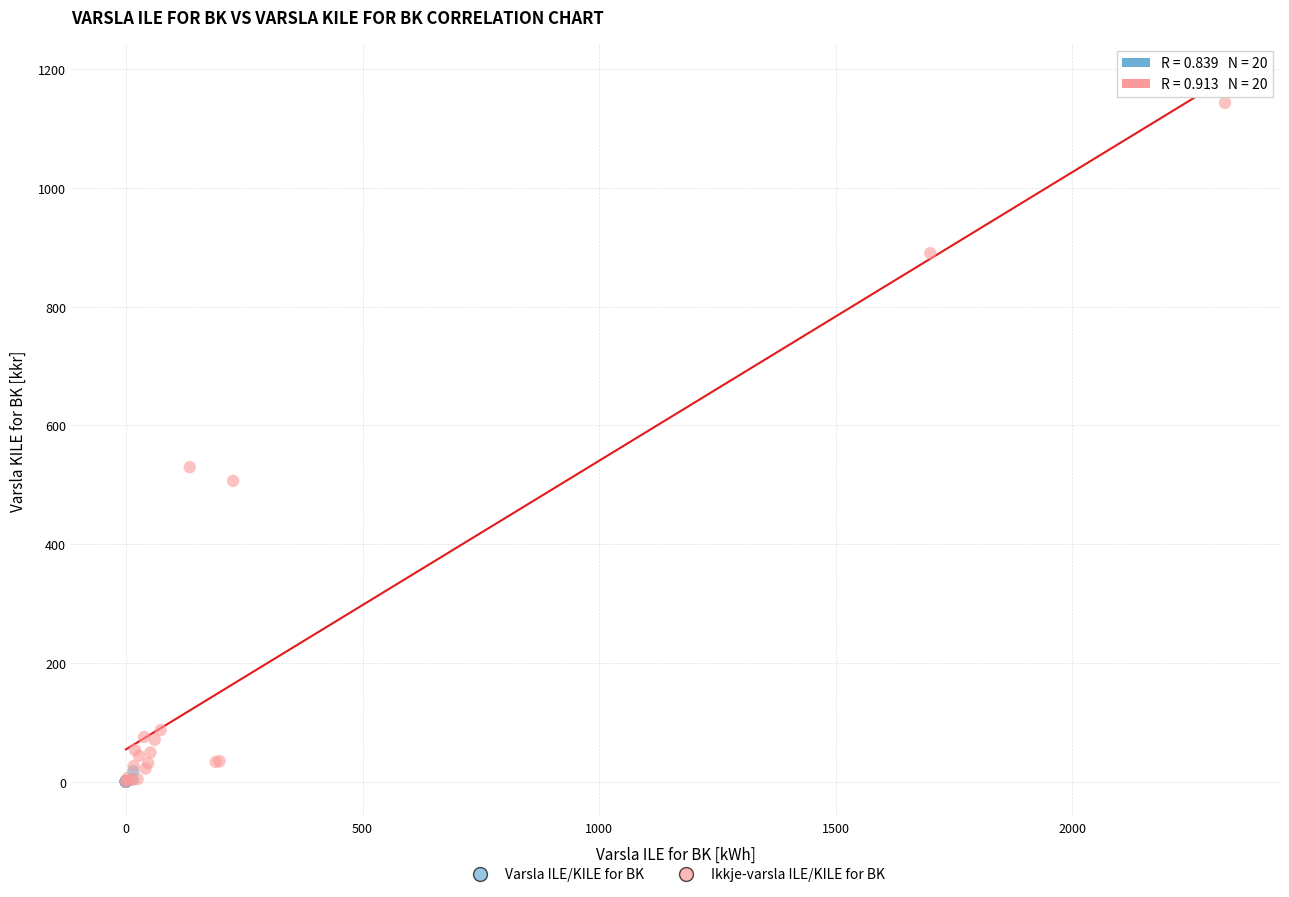

Which series has the widest spread of Y values?

Ikkje-varsla ILE/KILE for BK